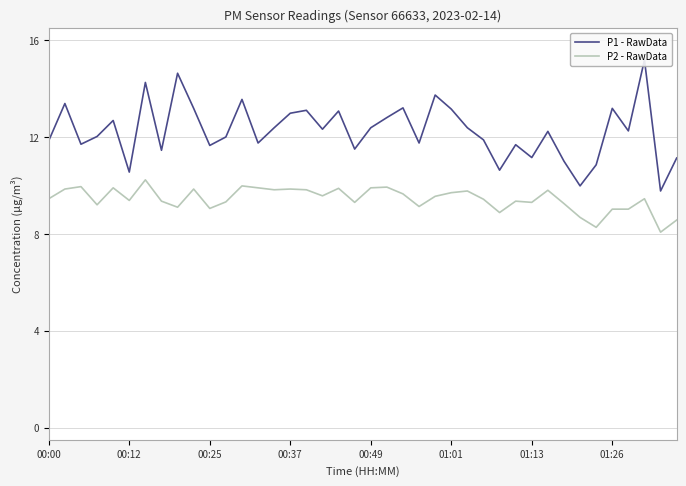

What is the lowest value of the P2 - RawData series?

8.1